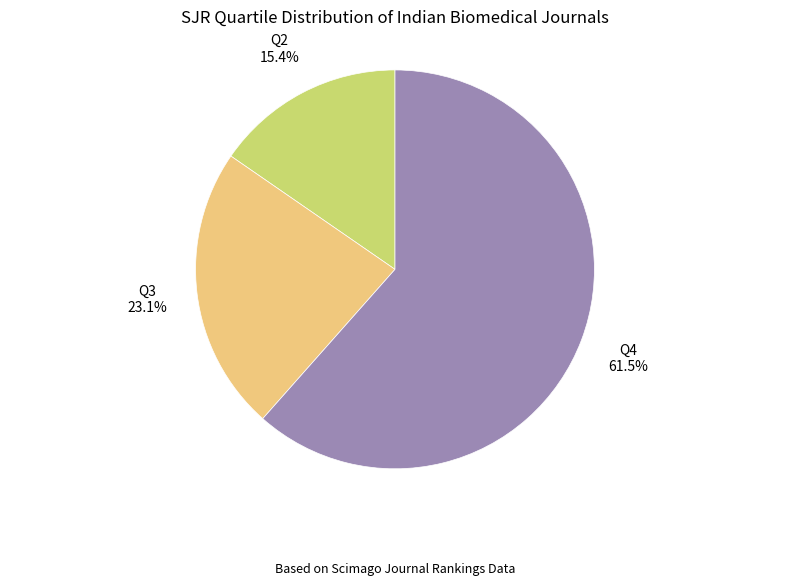

Rank the categories by value from lowest to highest.

Q2, Q3, Q4